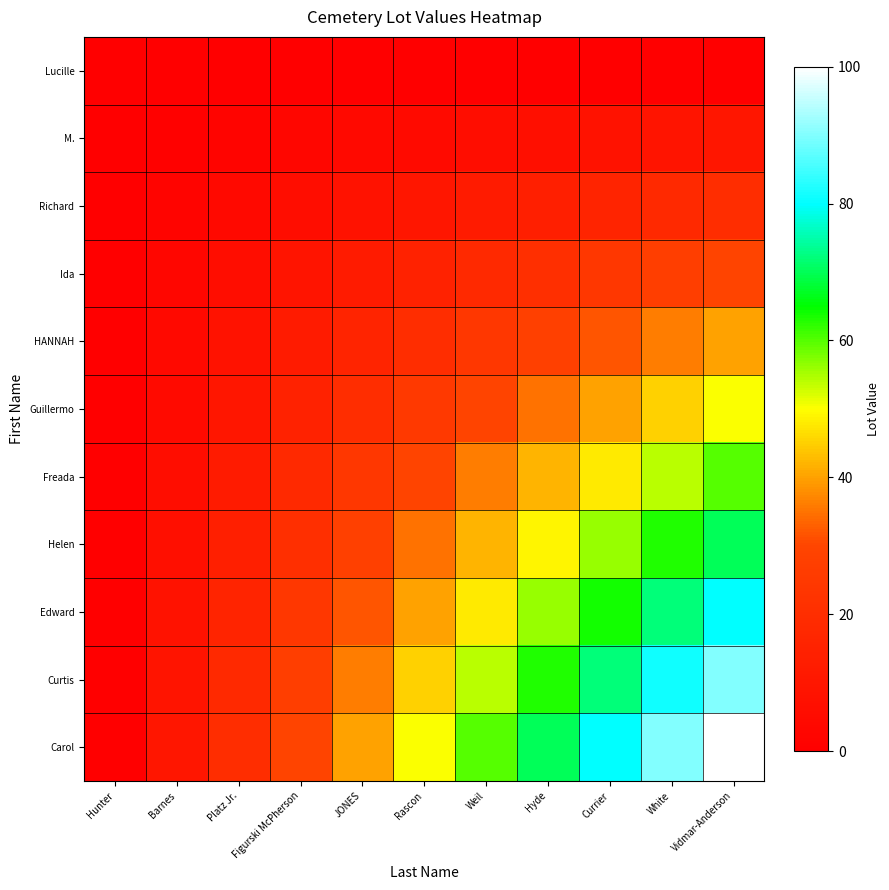

Between Vidmar-Anderson and Weil, which is larger?

Vidmar-Anderson